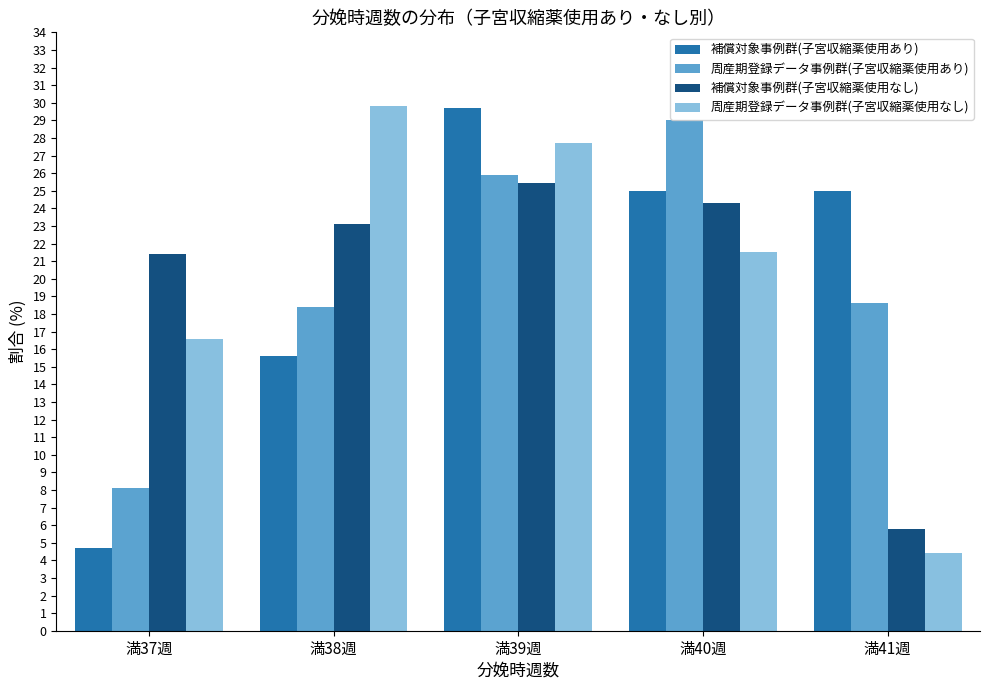

What is the maximum value shown in the chart?

29.8